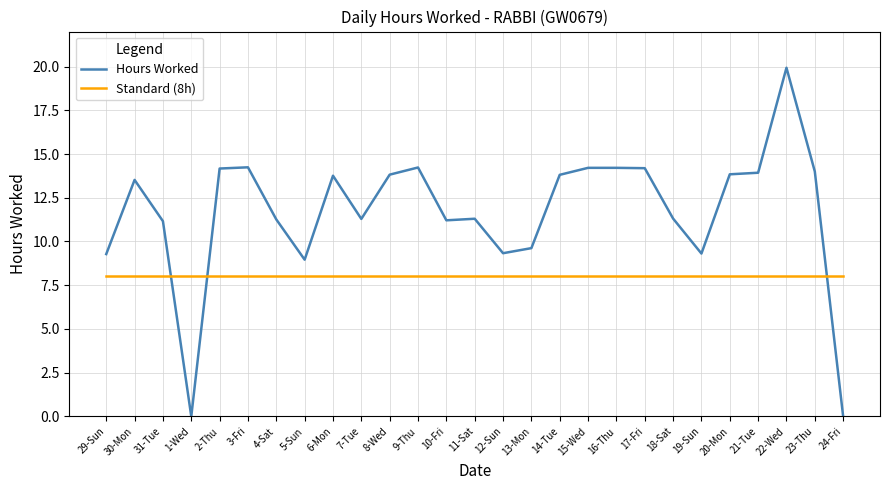

List the series in order of their overall mean, highest first.

Hours Worked, Standard (8h)